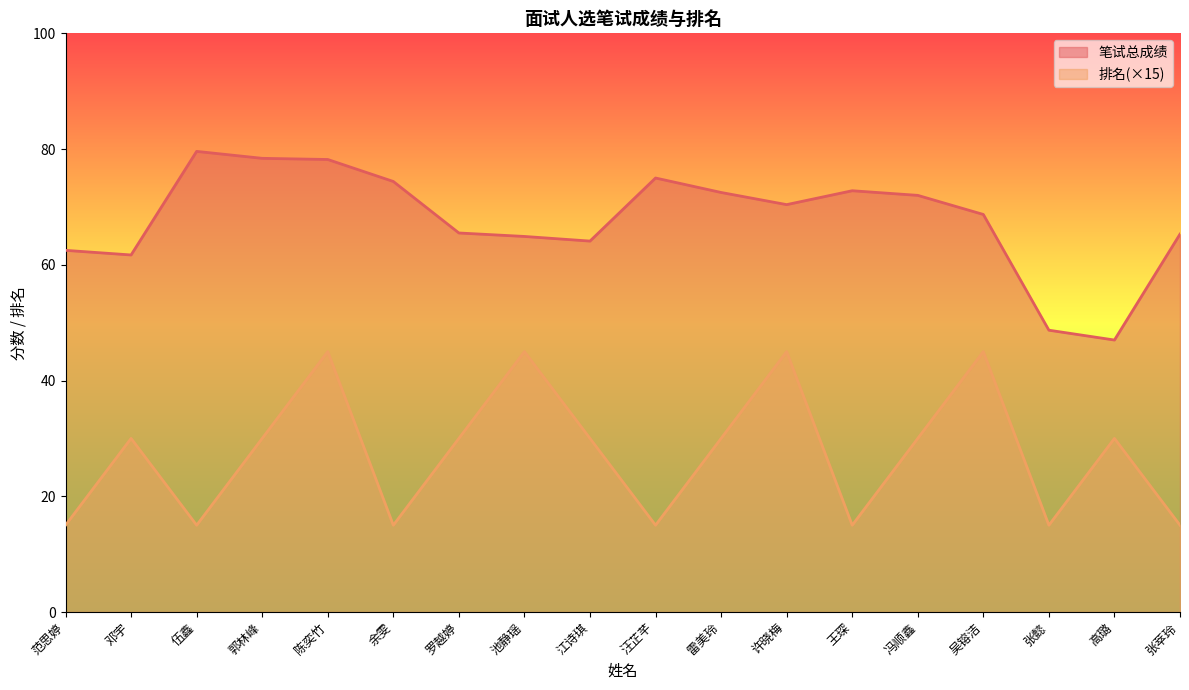

What is the approximate value of 笔试总成绩 at 江诗琪?

64.1